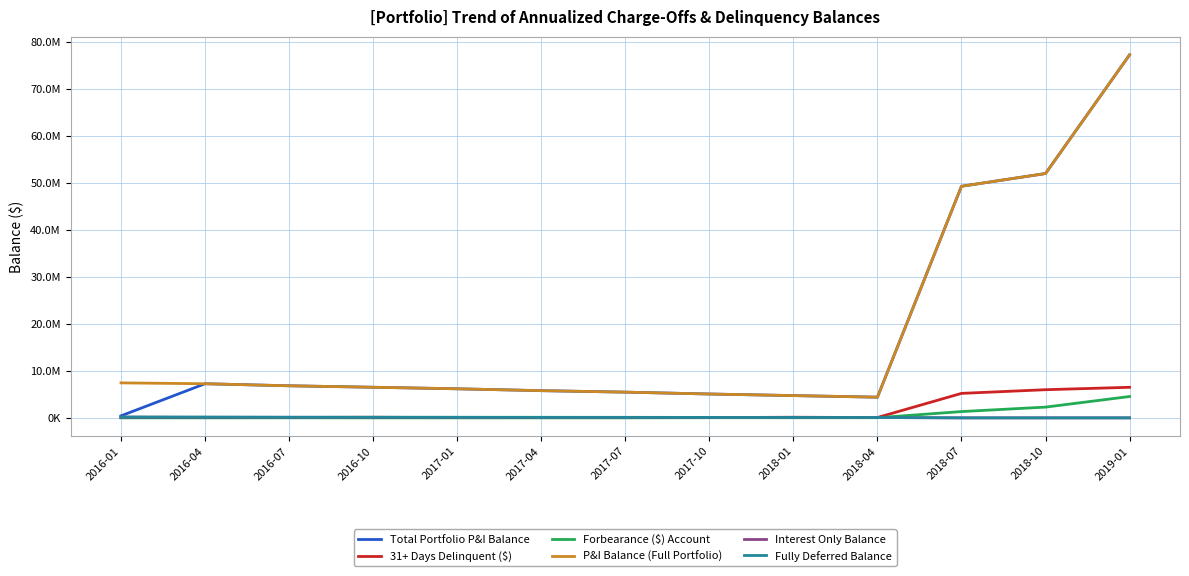

Is the value of Fully Deferred Balance at 2016-07 greater than the value of Total Portfolio P&I Balance at 2016-04?

No